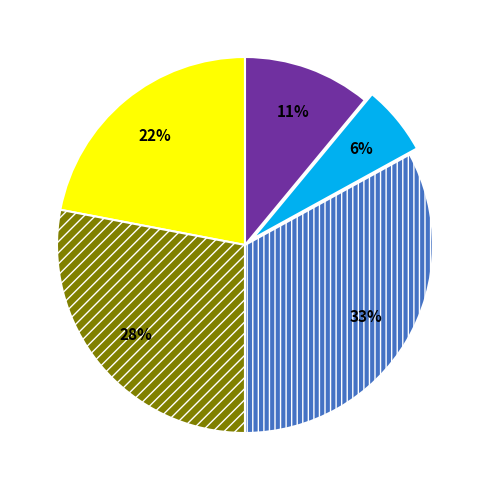

Does any single category account for the majority?

No